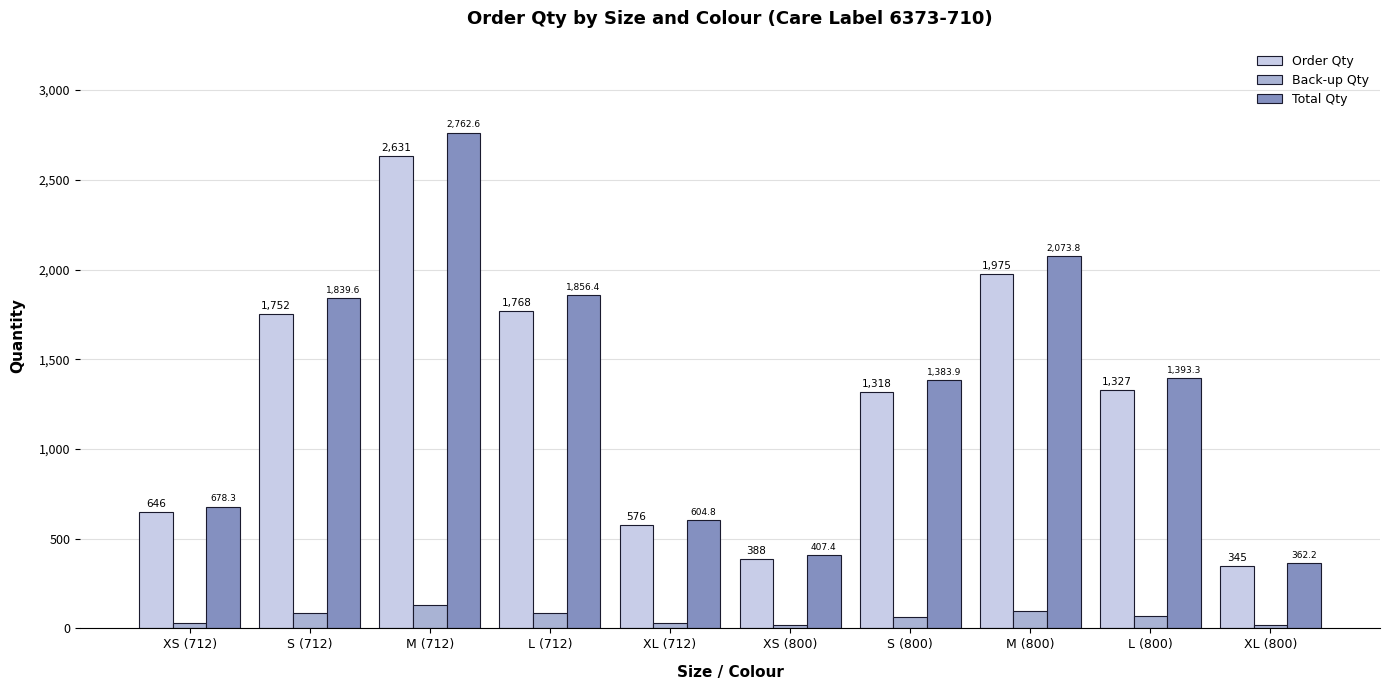

True or false: Total Qty has a value of 1383.9 at S (800).

True